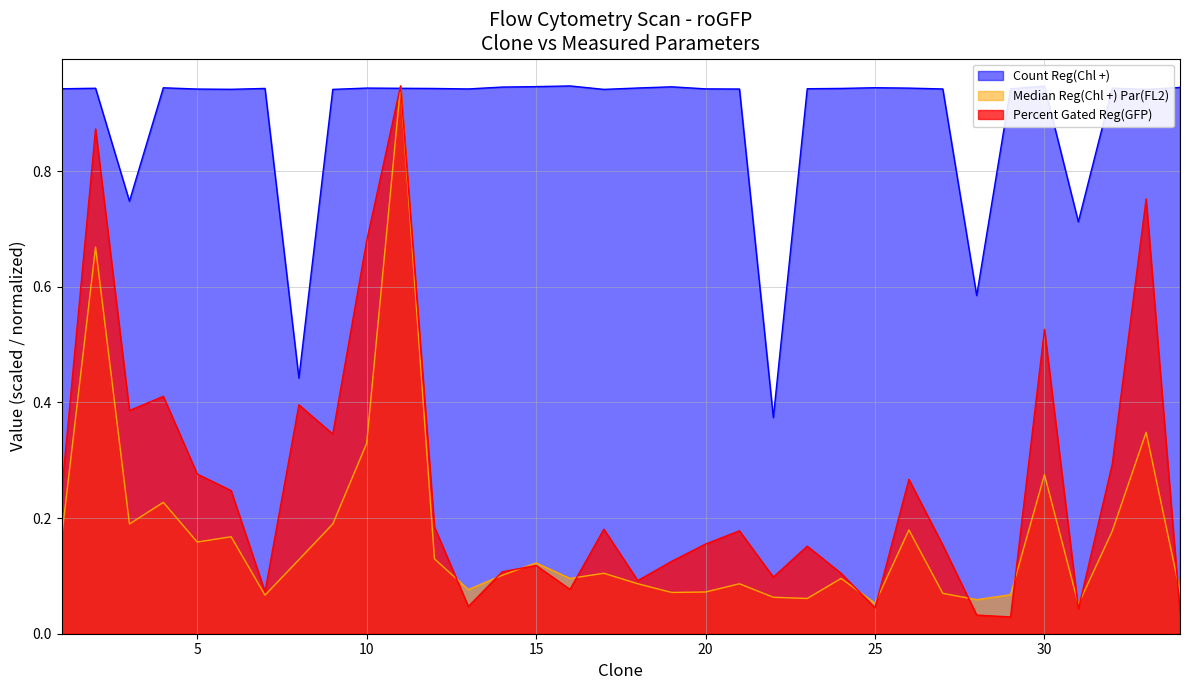

The value of Count Reg(Chl +) at 15 is 0.9. True or false?

True